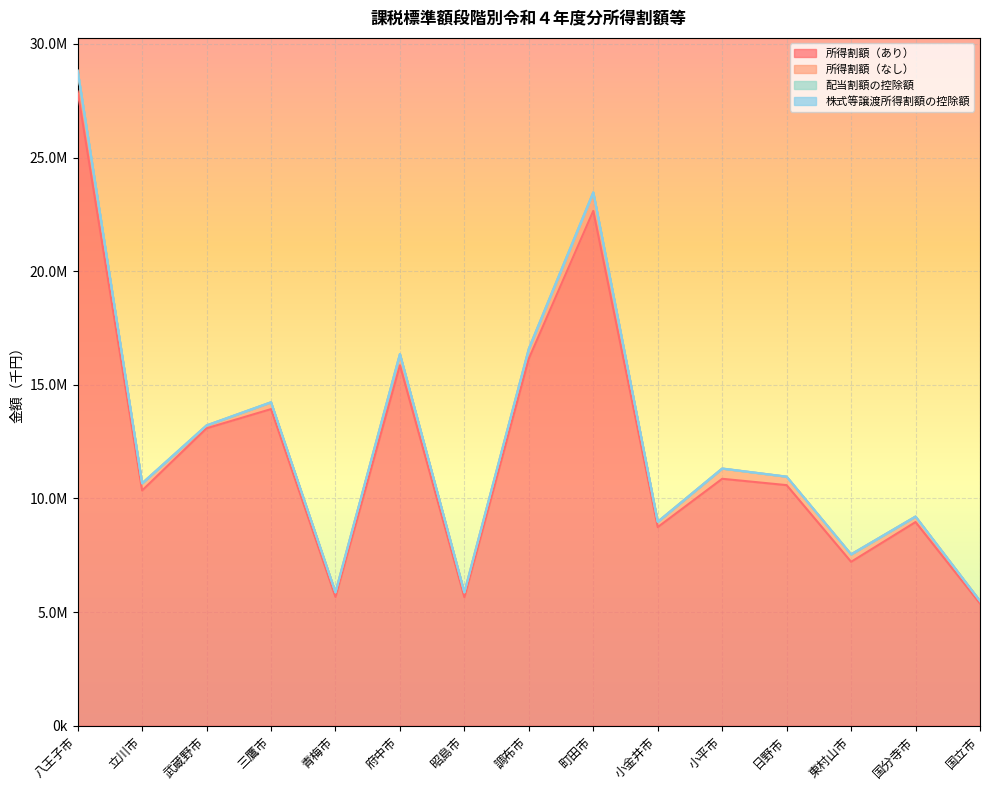

What is the difference between the maximum and minimum values in the 所得割額（あり） series?

22525813